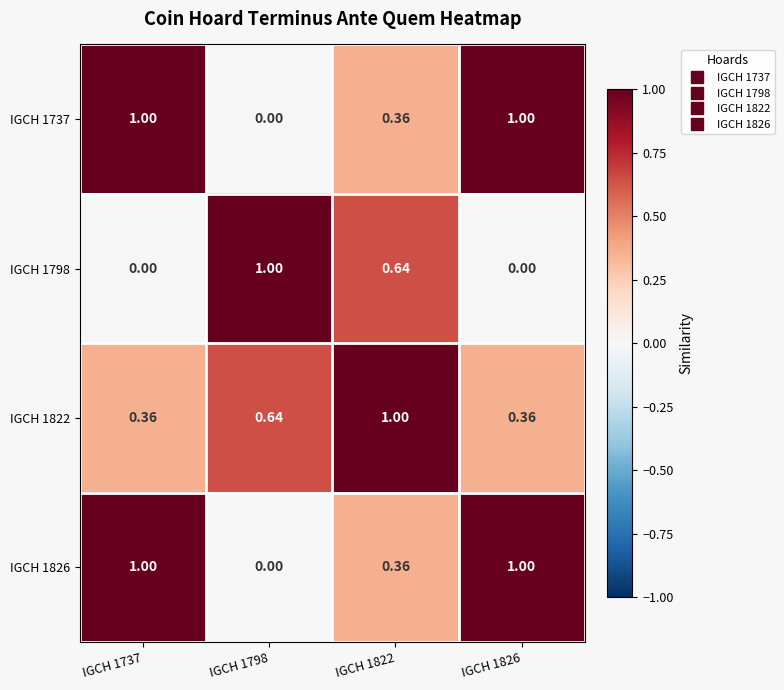

Is the value of IGCH 1822 at IGCH 1737 greater than the value of IGCH 1798 at IGCH 1737?

Yes